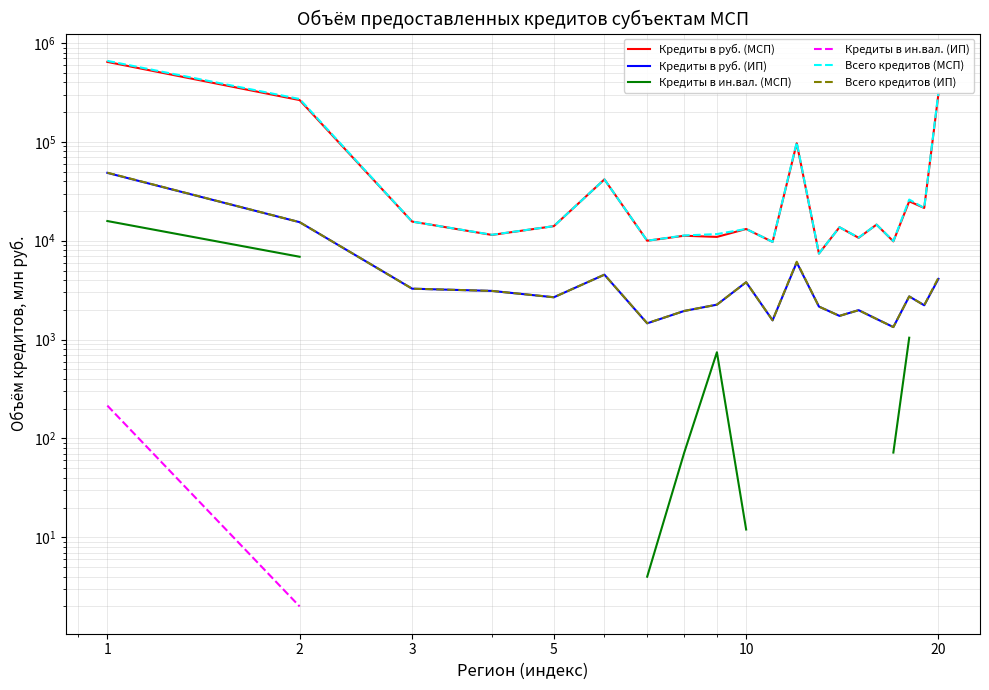

How many values in the Кредиты в руб. (МСП) series exceed 14049?

9